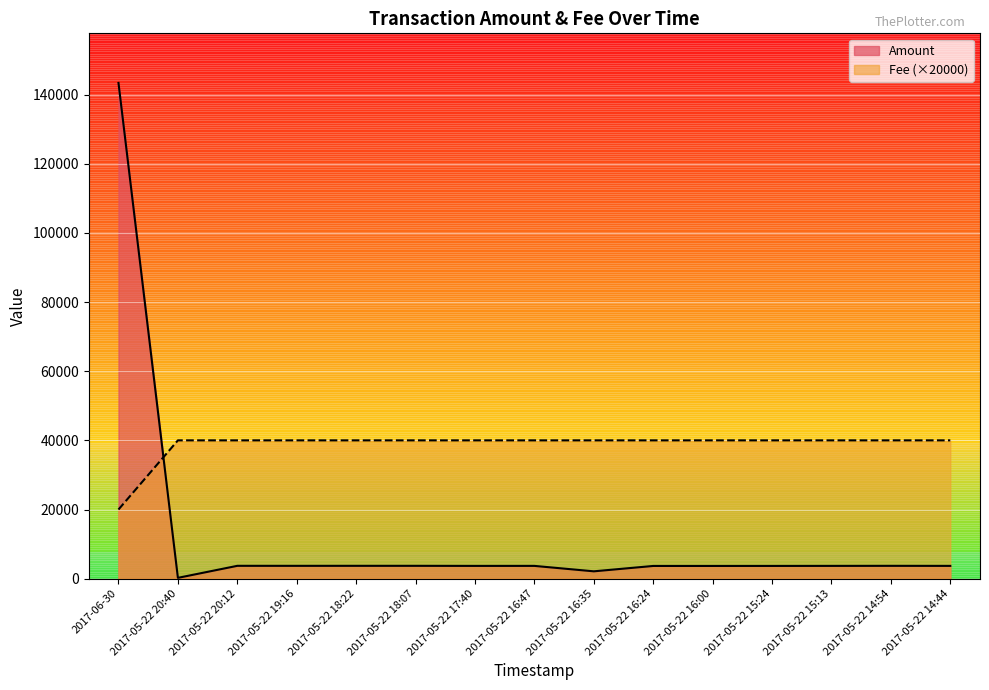

List the series in order of their overall mean, highest first.

Fee (×20000), Amount